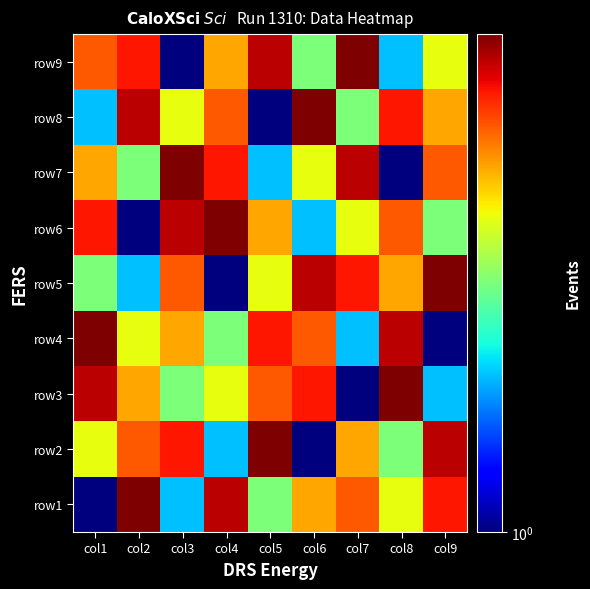

Count the number of data series in this chart.

9